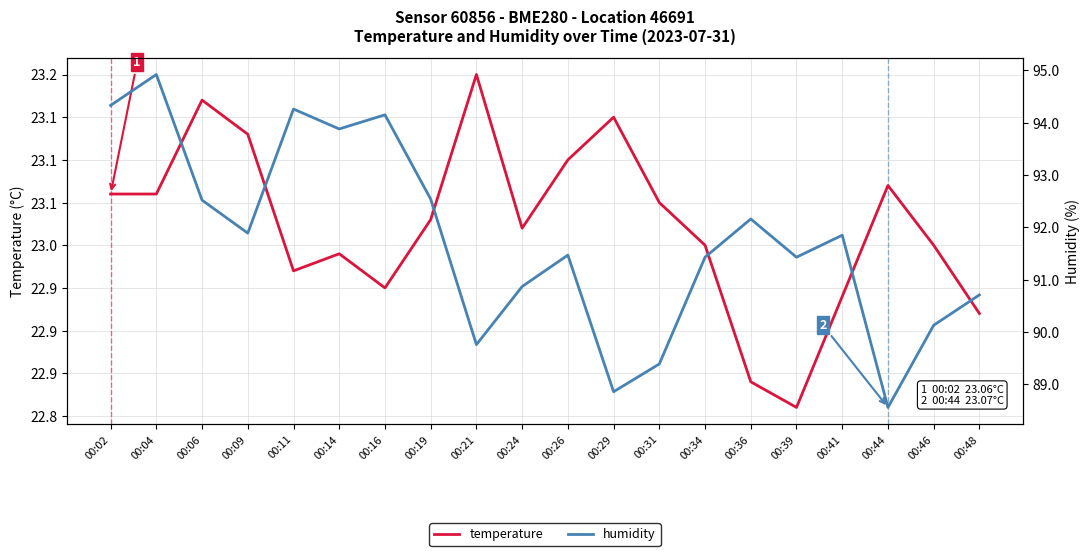

At which category does temperature reach its first local peak?

00:06